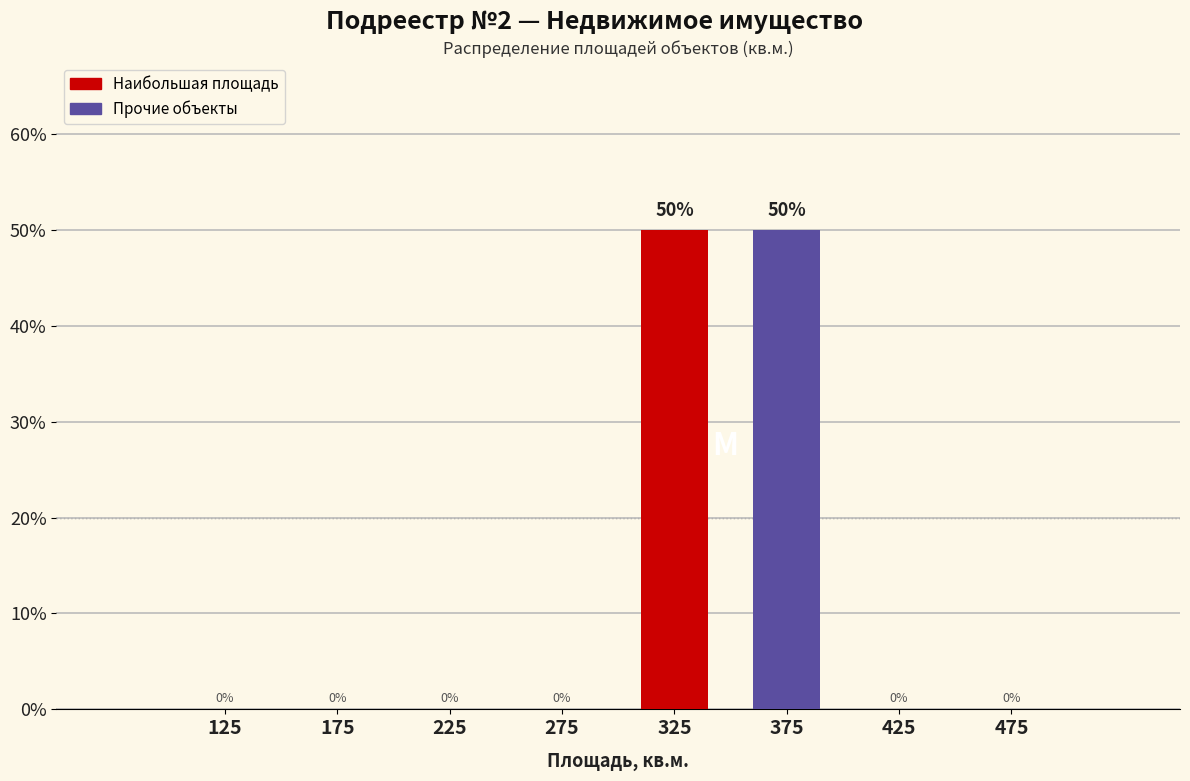

Reading left to right, list all the values displayed in this chart.

125=0	175=0	225=0	275=0	325=50	375=50	425=0	475=0